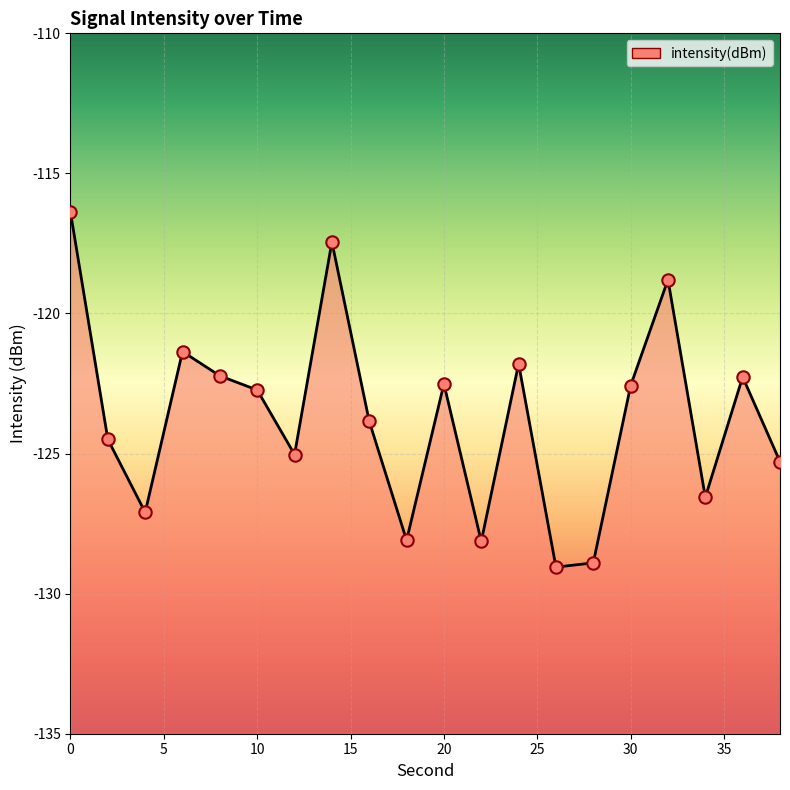

What is the change in value from 20 to 30?

-0.1